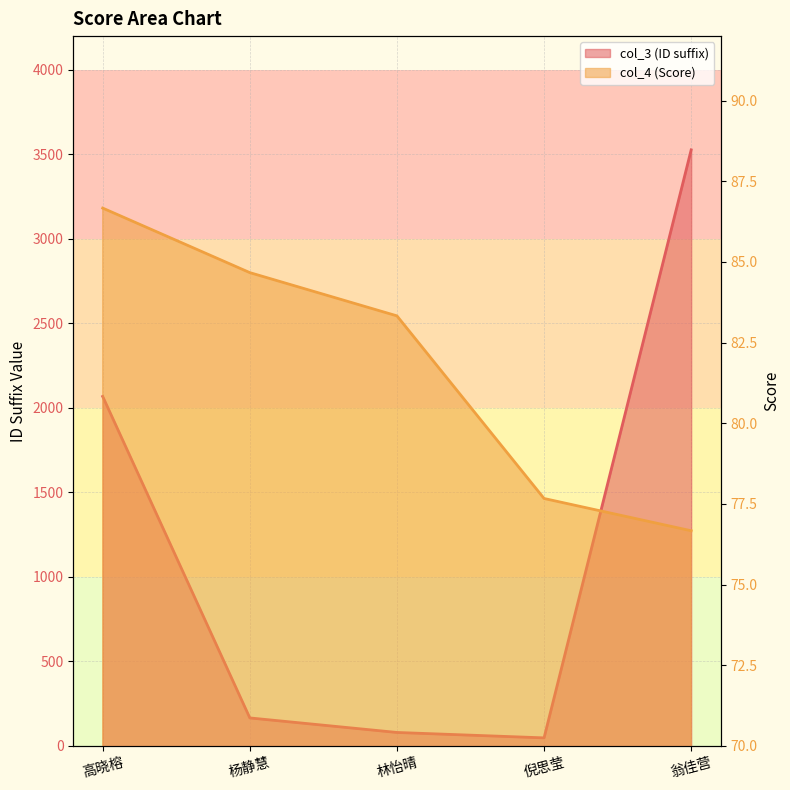

What is the spread (max minus min) of values at 翁佳营?

3450.3